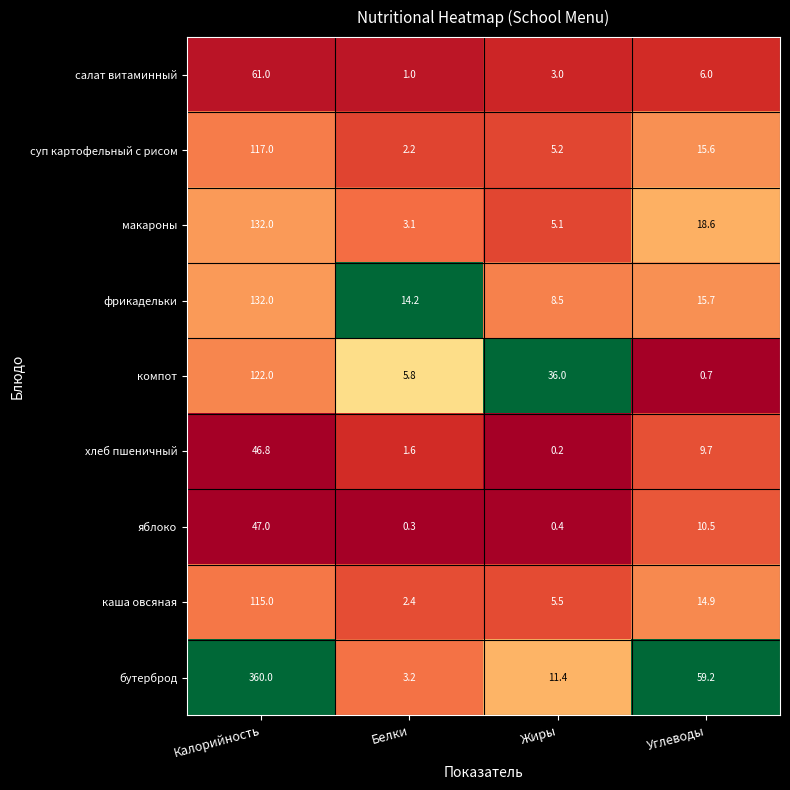

How many distinct data groups are displayed?

9